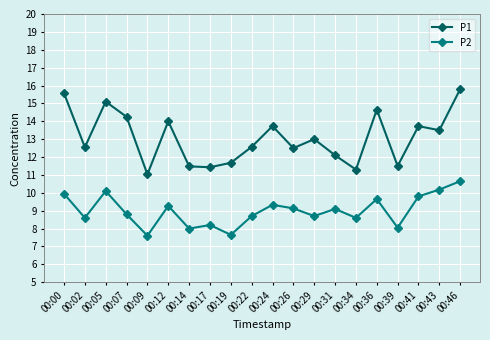

Count the number of data series in this chart.

2